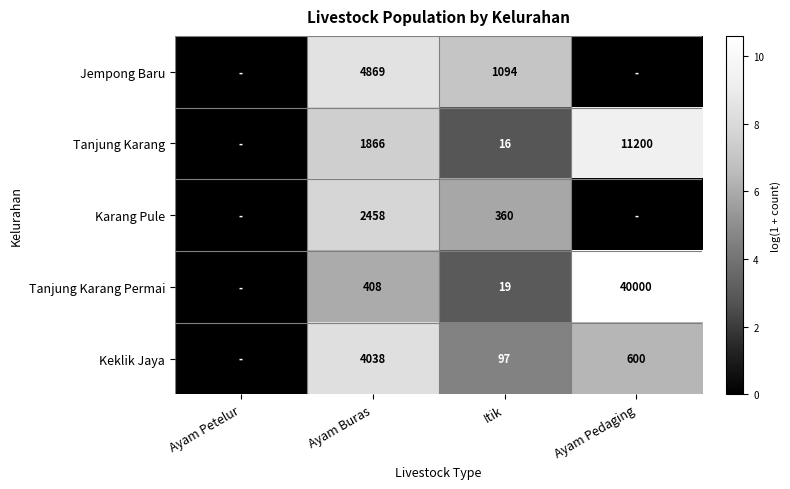

What is the spread (max minus min) of values at Itik?

1078